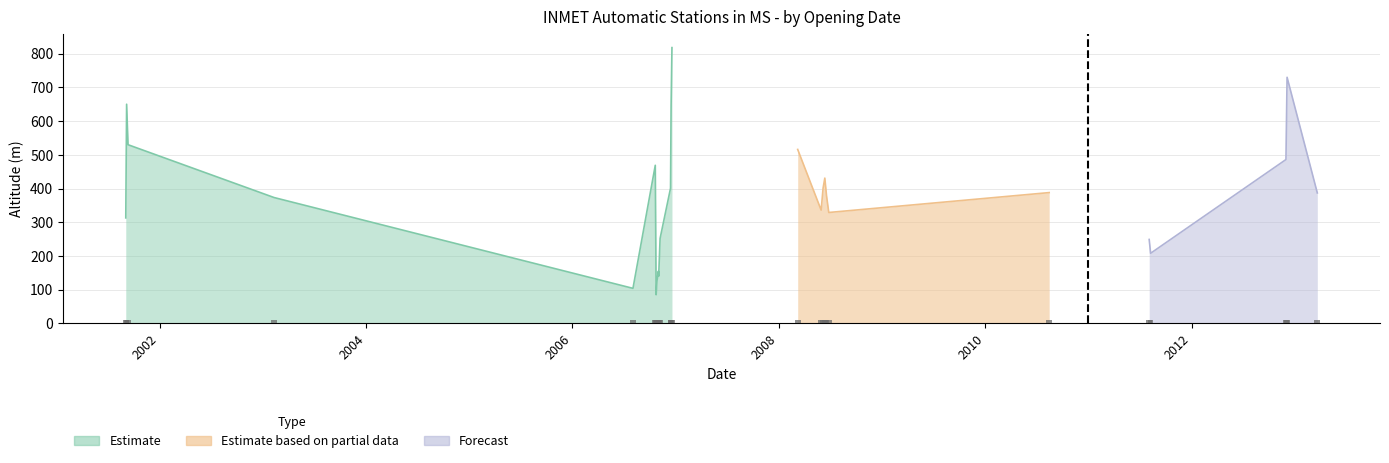

What position from the left is 2008-06-18?

19